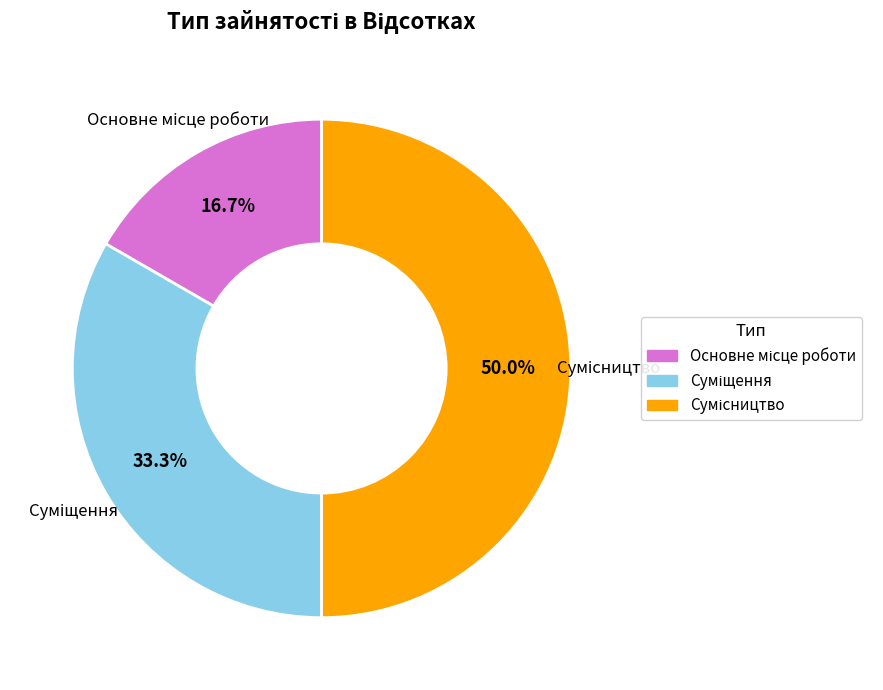

Is Основне місце роботи the majority of the pie?

No